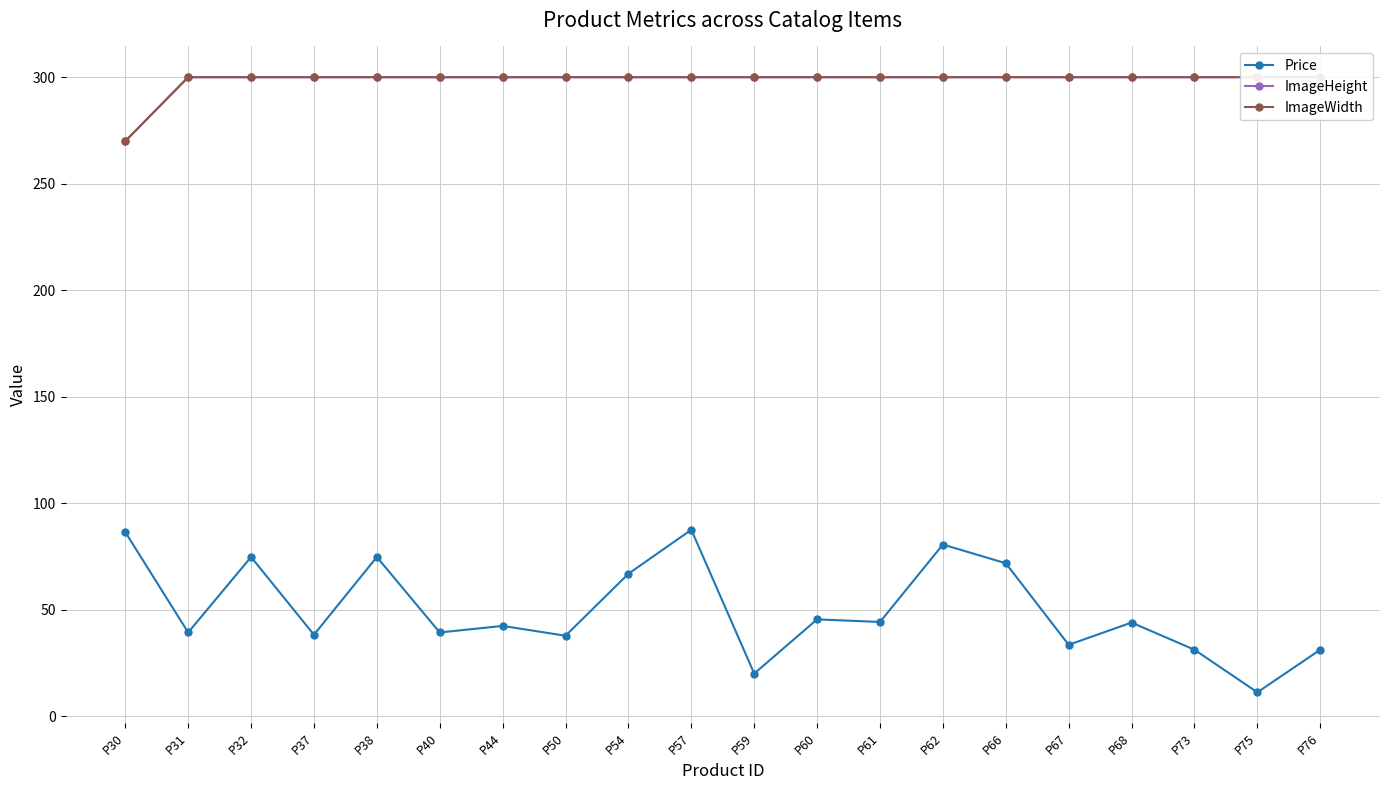

What is the smallest value displayed?

11.3